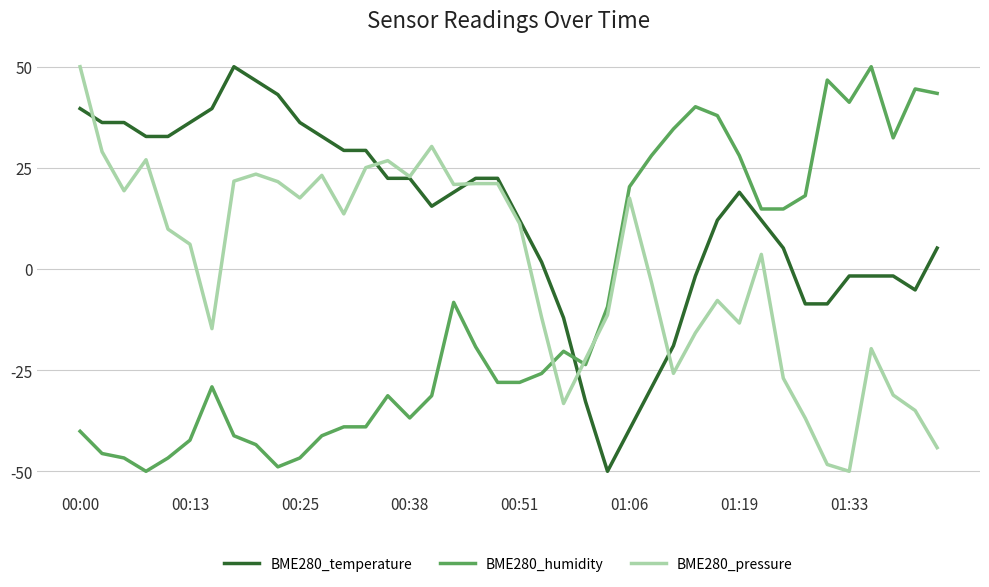

What are all the series names shown in the legend?

BME280_temperature, BME280_humidity, BME280_pressure